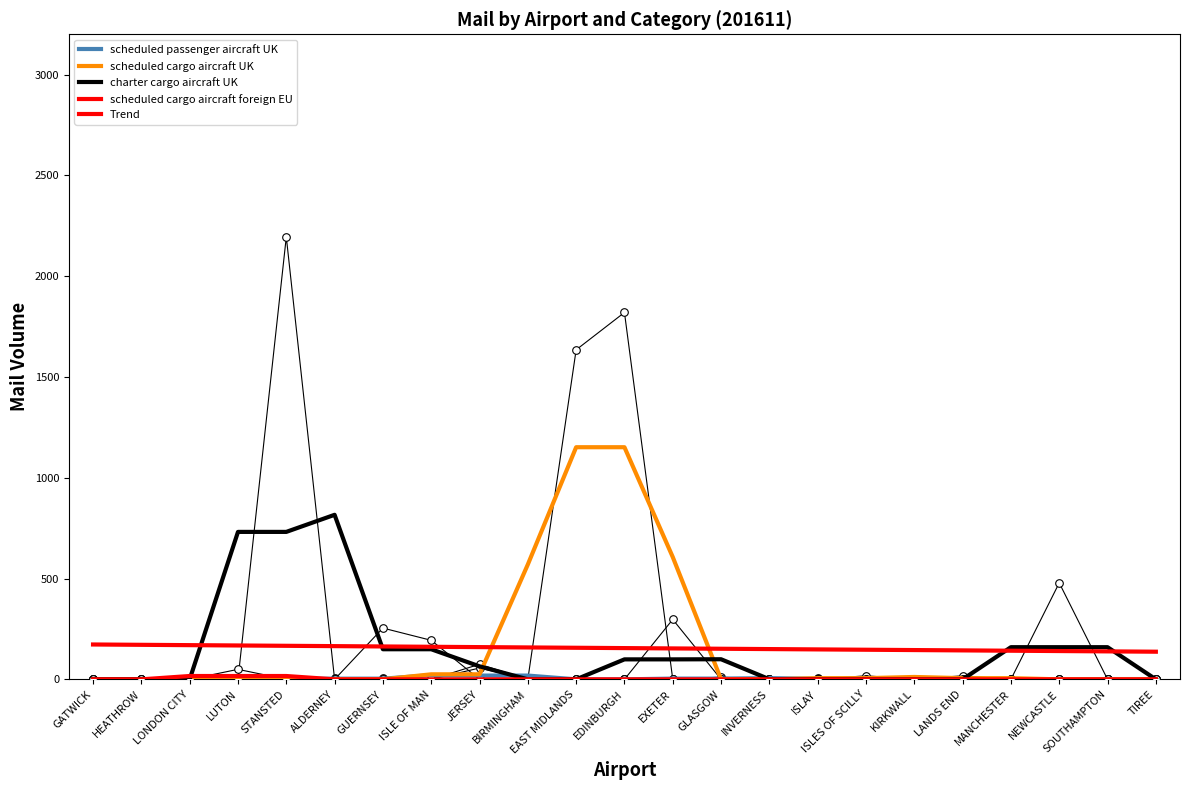

Which series reaches the minimum Y coordinate?

scheduled passenger aircraft UK